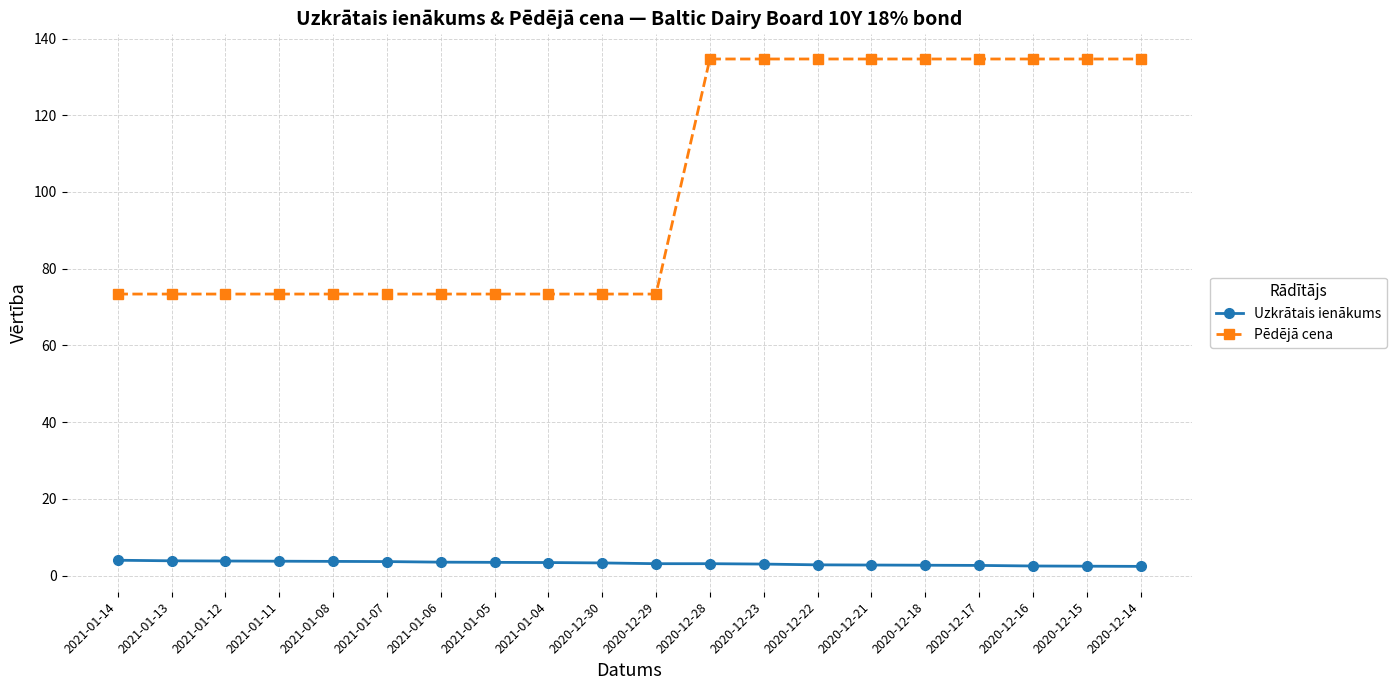

Which series has the largest range (max minus min)?

Pēdējā cena